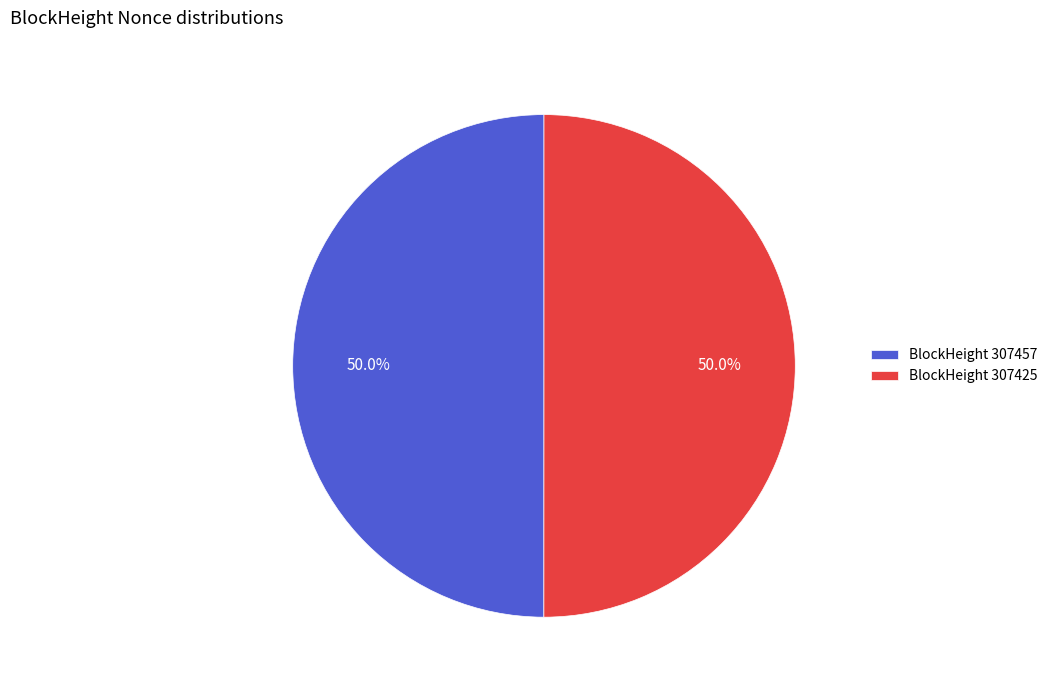

Approximately how many times larger is the value at BlockHeight 307425 compared to BlockHeight 307457?

1.0